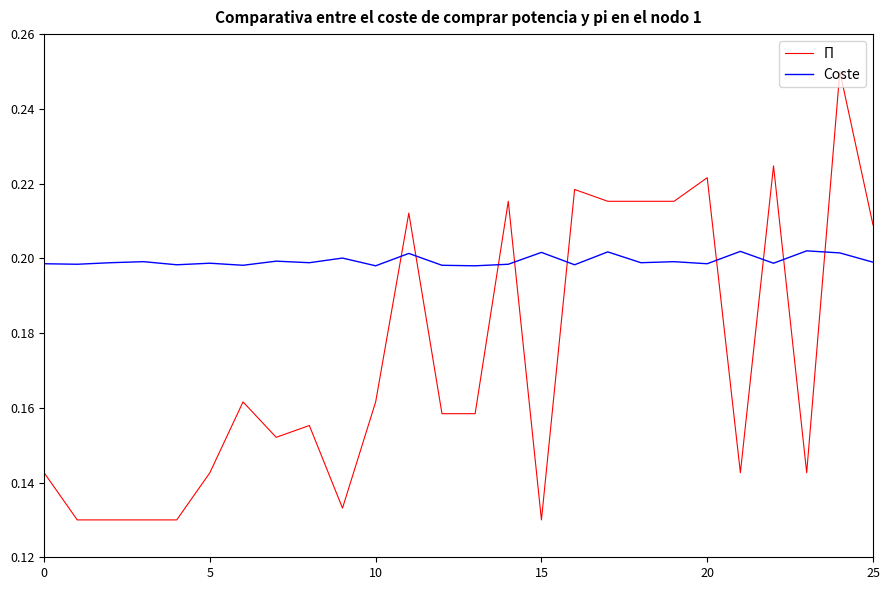

How many times do Π and Coste cross each other?

9